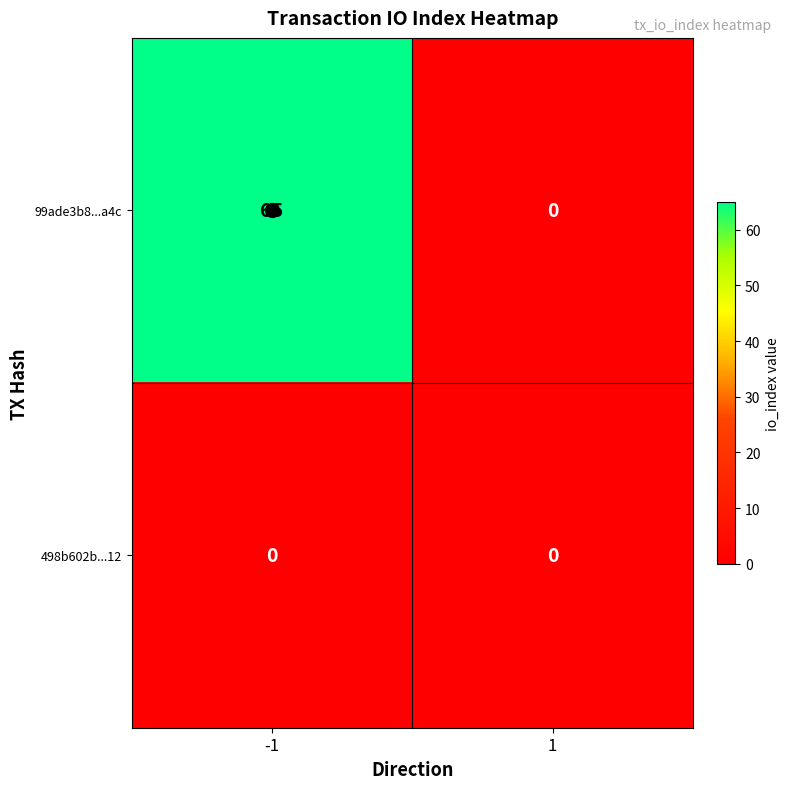

List the series in order of their overall mean, lowest first.

498b602b...12, 99ade3b8...a4c